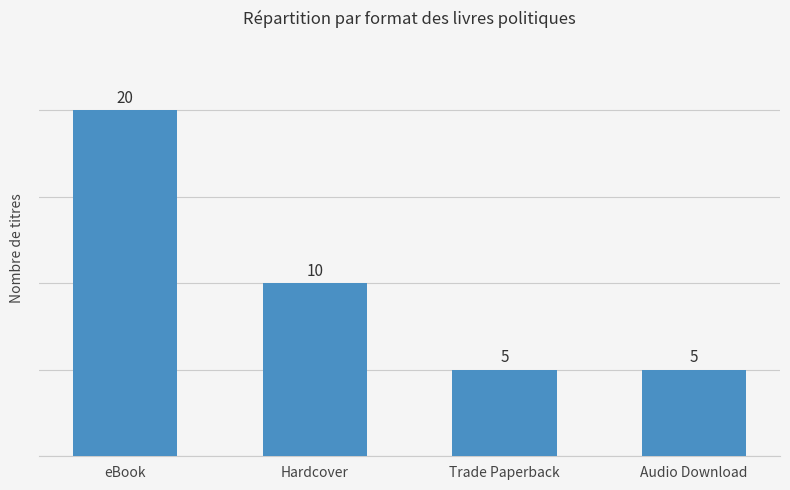

Approximately how many times larger is the value at eBook compared to Audio Download?

4.0